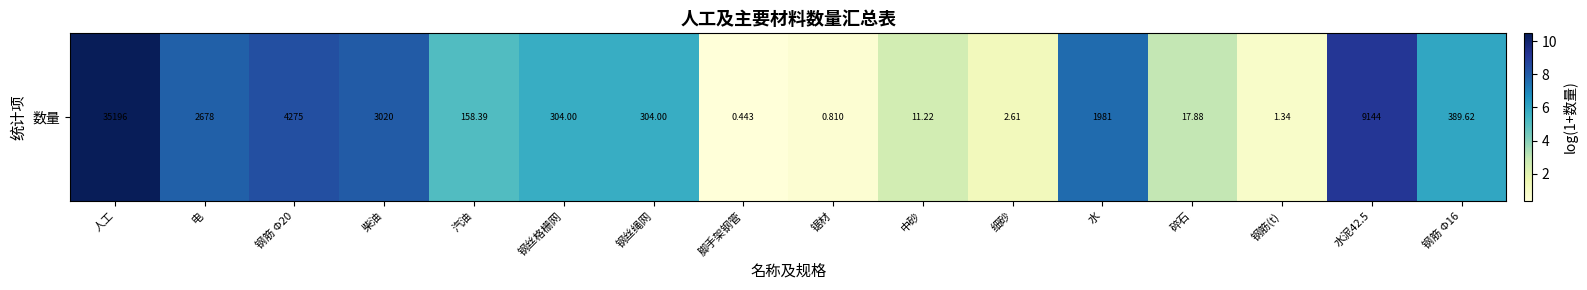

At which category does the chart reach its peak across all series?

人工